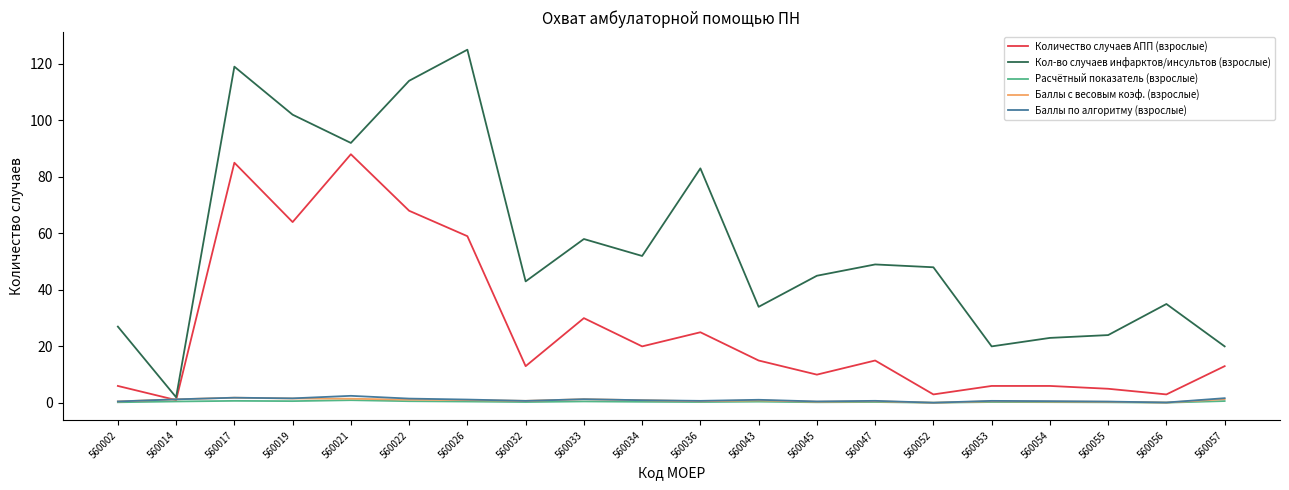

What is the difference between the highest and lowest values at 560054?

22.7